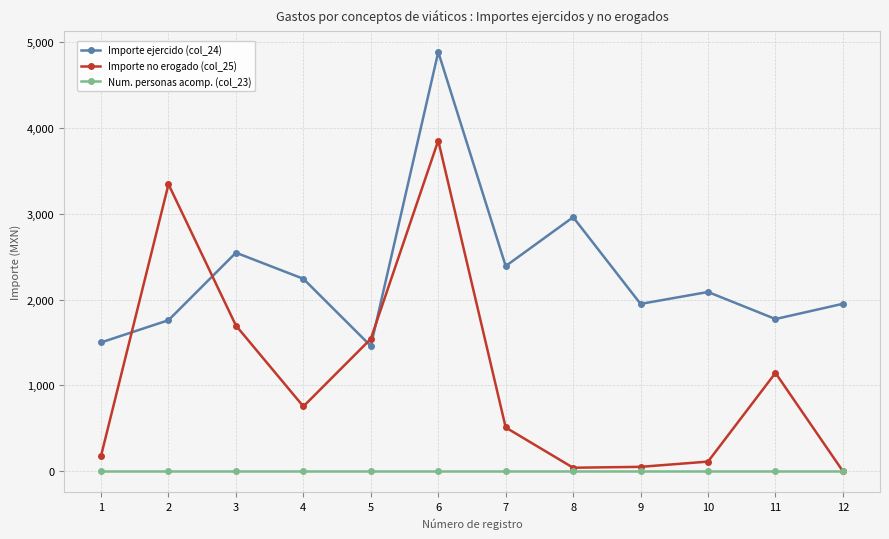

At 3, list the series in order from smallest to largest.

Num. personas acomp. (col_23), Importe no erogado (col_25), Importe ejercido (col_24)